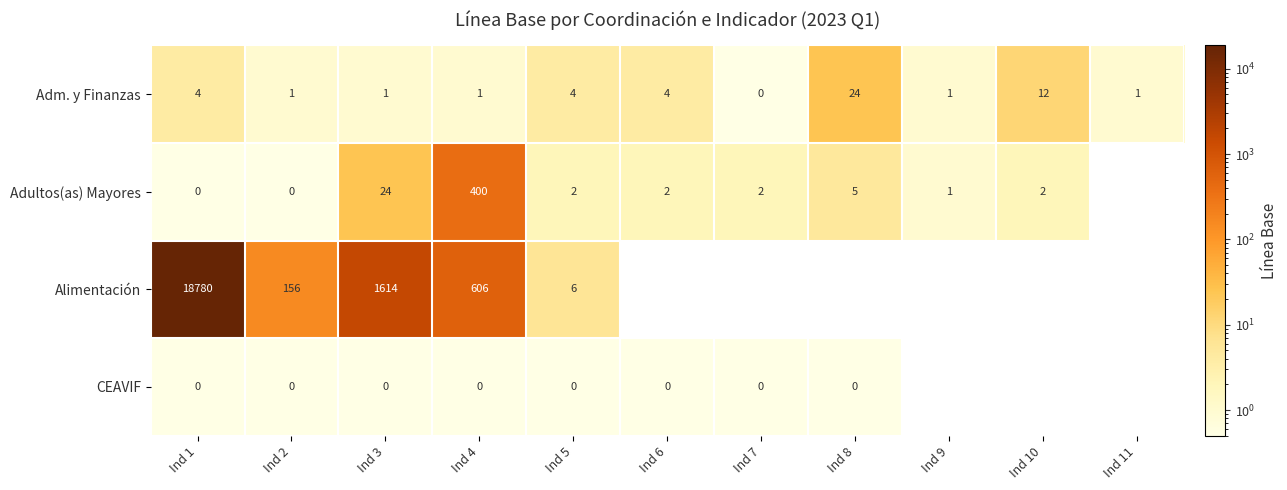

What is the difference between the Adm. y Finanzas values at Ind 5 and Ind 11?

3